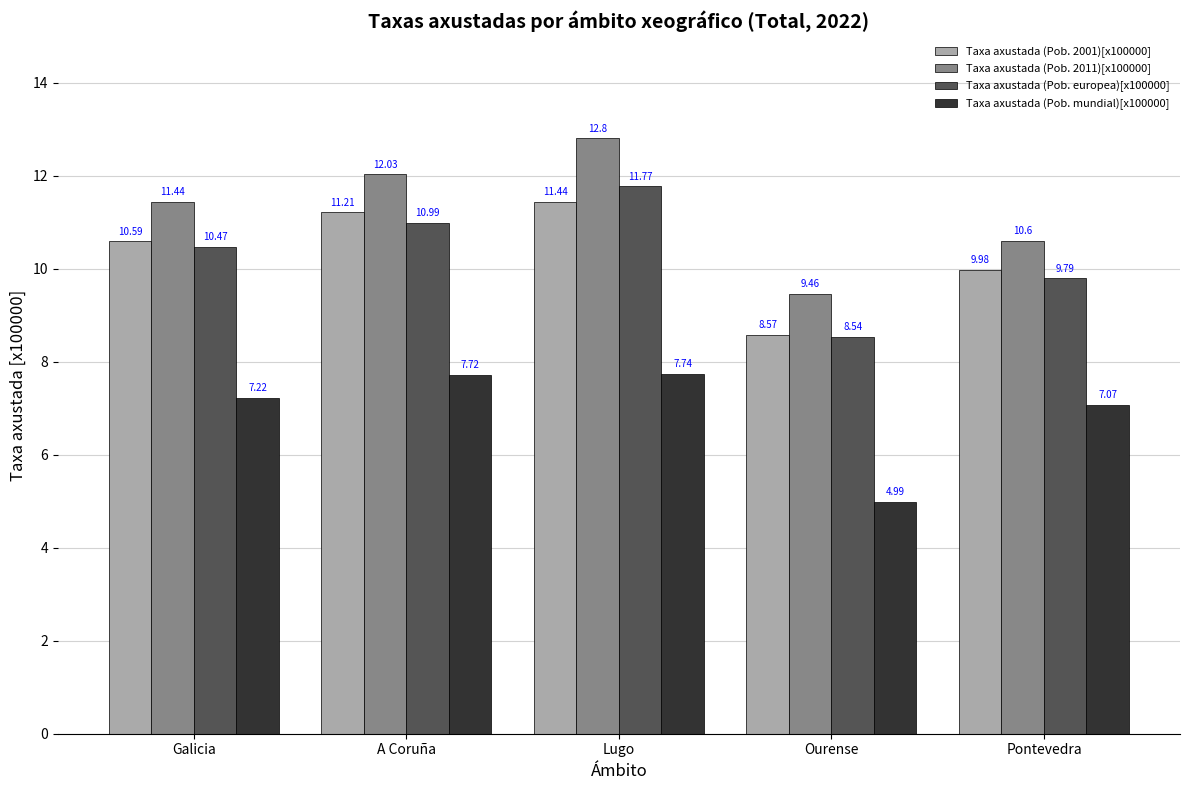

How many data points does each series have?

5